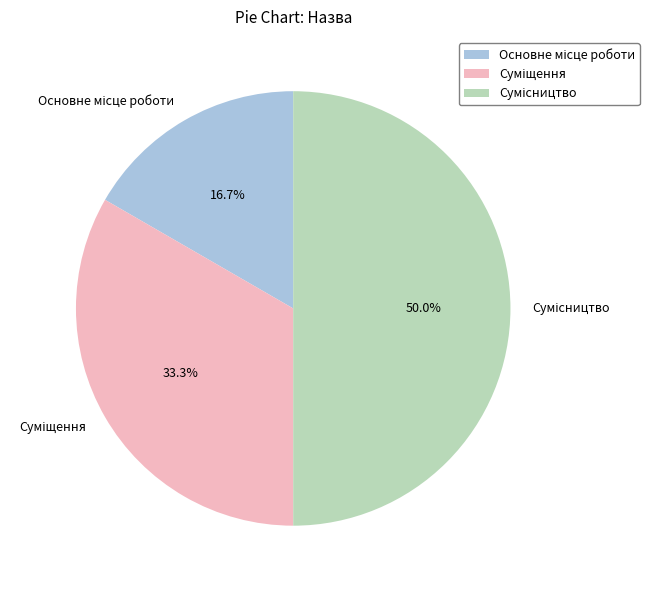

To the nearest percent, what is the combined percentage of Сумісництво and Основне місце роботи?

67%